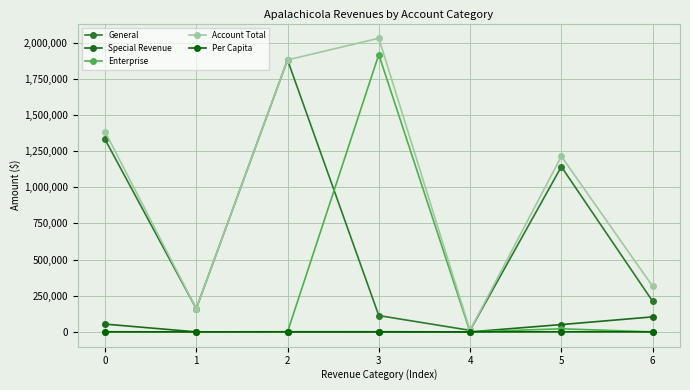

What are all the series names shown in the legend?

General, Special Revenue, Enterprise, Account Total, Per Capita